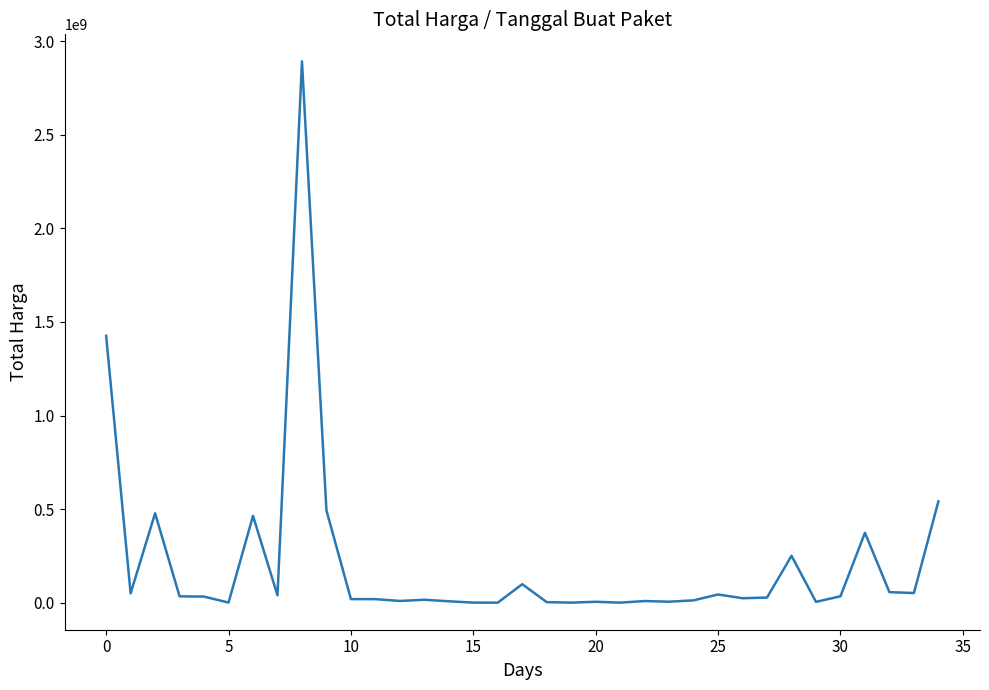

What is the difference between the maximum and minimum values?

2892044000